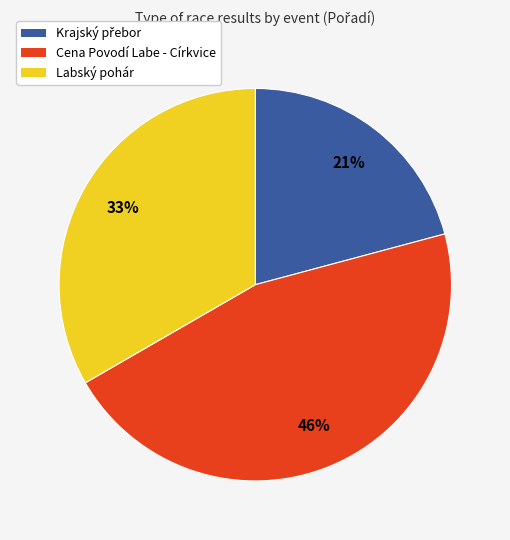

The Cena Povodí Labe - Církvice slice represents 46% of the pie. True or false?

True